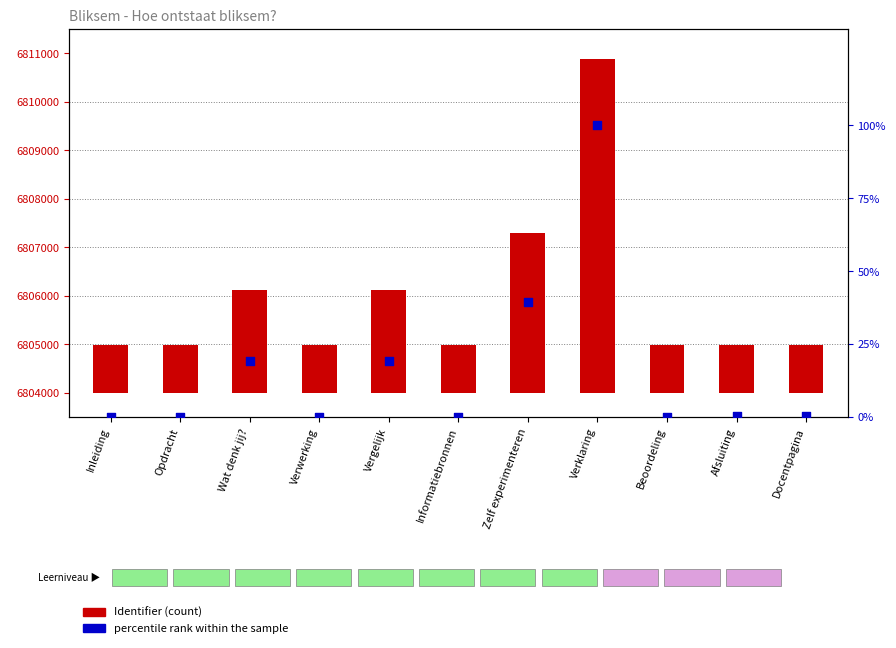

At which category is the sum across all series the highest?

Verklaring